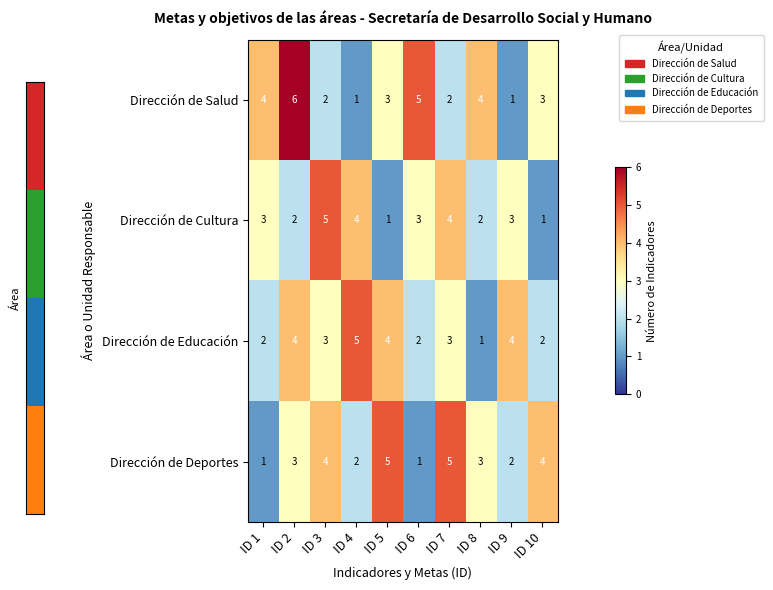

What is the spread (max minus min) of values at ID 7?

3